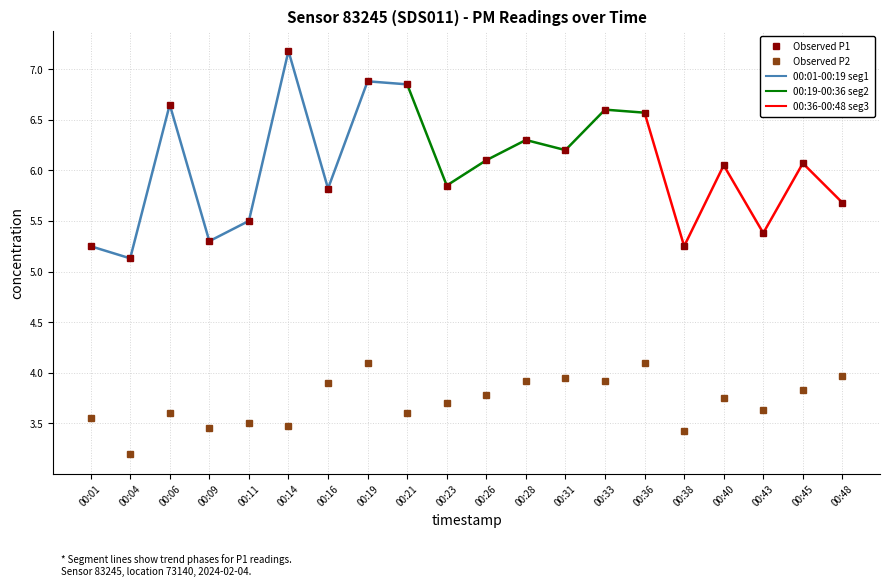

Between 00:01 and 00:33, which series saw the biggest shift?

P1